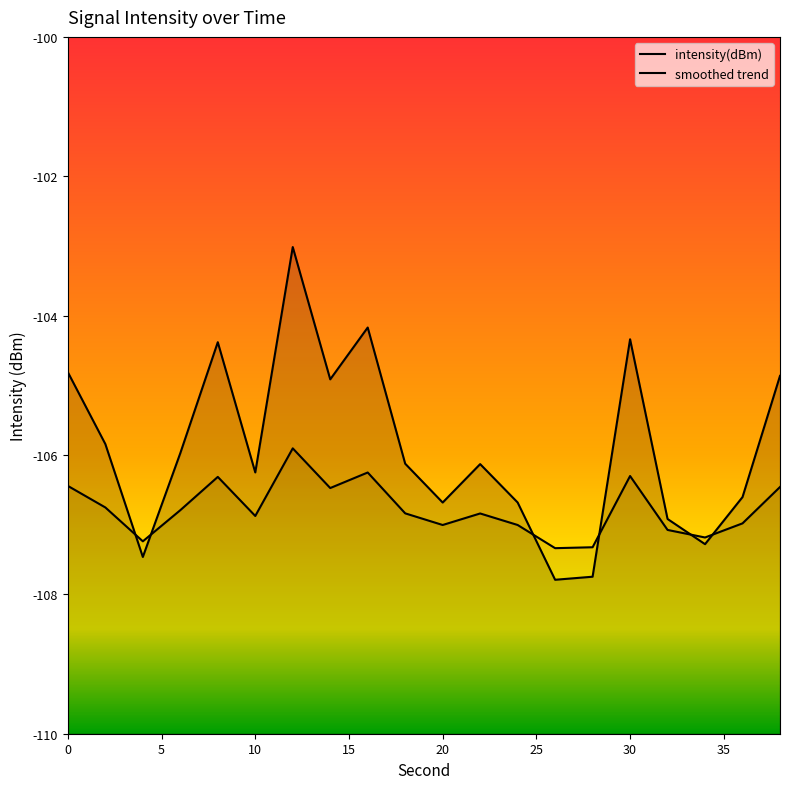

The chart shows a value of -104.8 at 0. True or false?

True